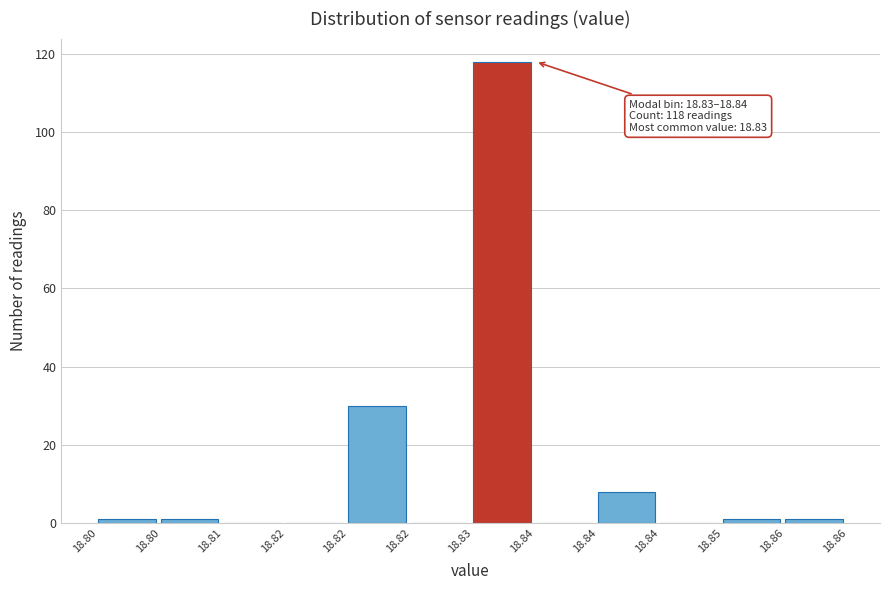

How many categories are shown in the chart?

12